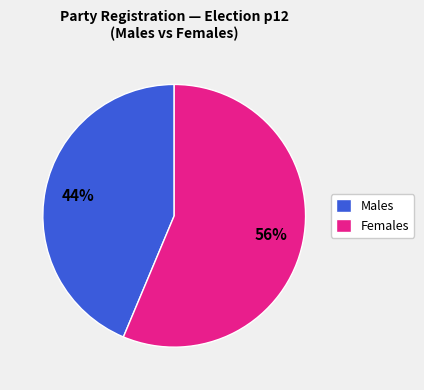

The Females slice represents 48% of the pie. True or false?

False